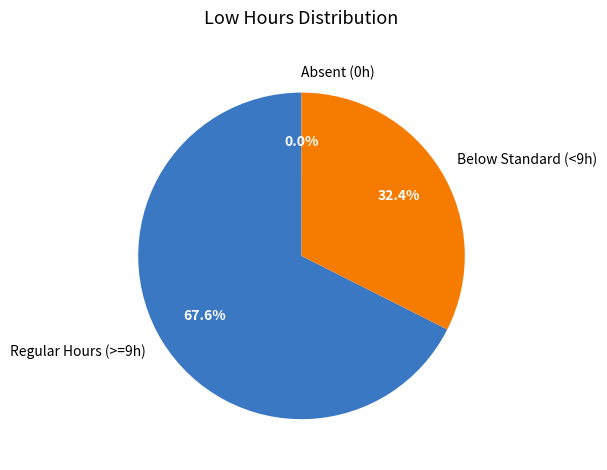

To the nearest percent, what is the difference between the largest and smallest slice percentages?

68%